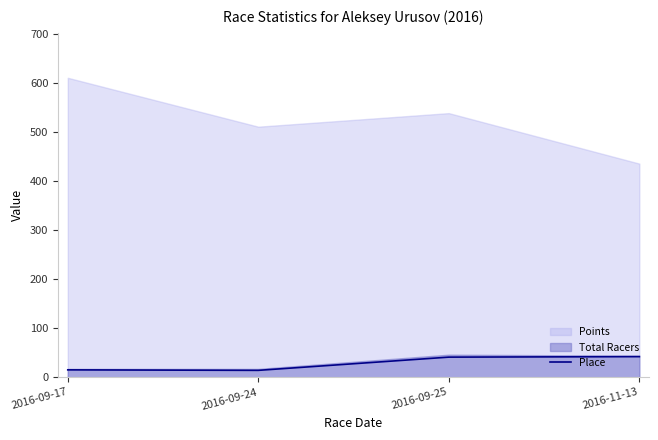

The value at 2016-09-24 is 22. True or false?

False